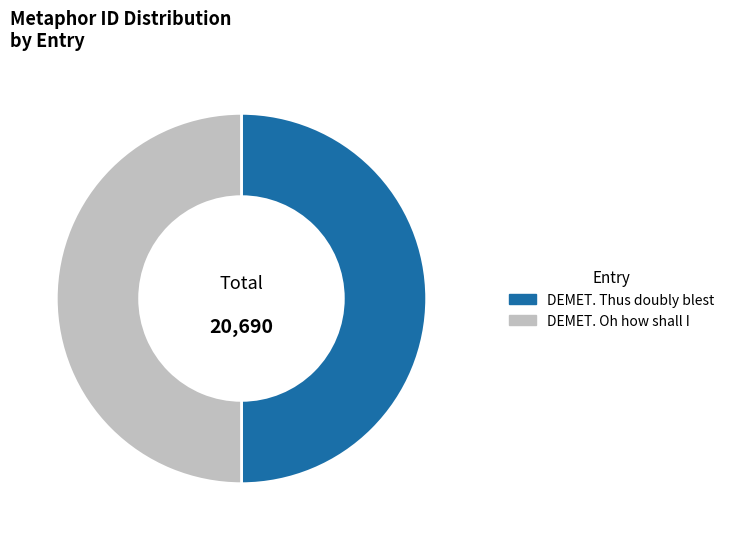

What is the ratio of the value at DEMET. Oh how shall I to the value at DEMET. Thus doubly blest?

1.0